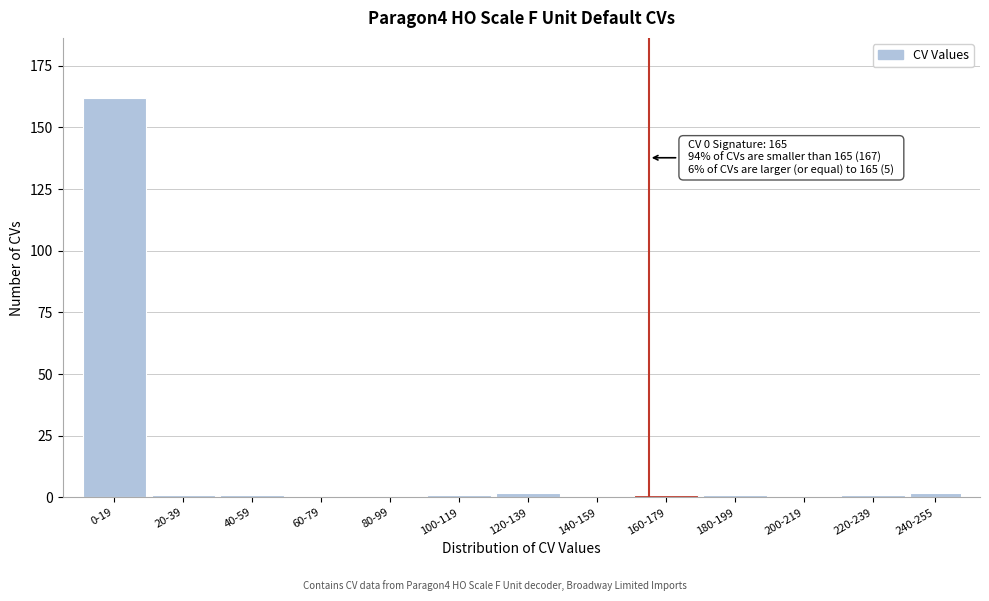

Reading left to right, list all the values displayed in this chart.

0-19=162	20-39=1	40-59=1	60-79=0	80-99=0	100-119=1	120-139=2	140-159=0	160-179=1	180-199=1	200-219=0	220-239=1	240-255=2